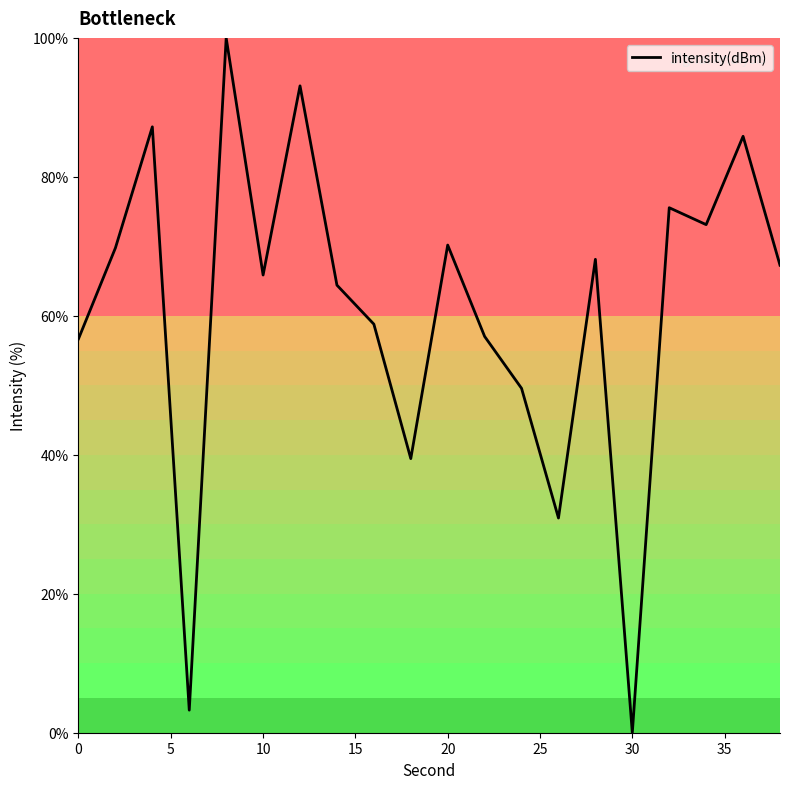

What is the maximum value shown in the chart?

100.0